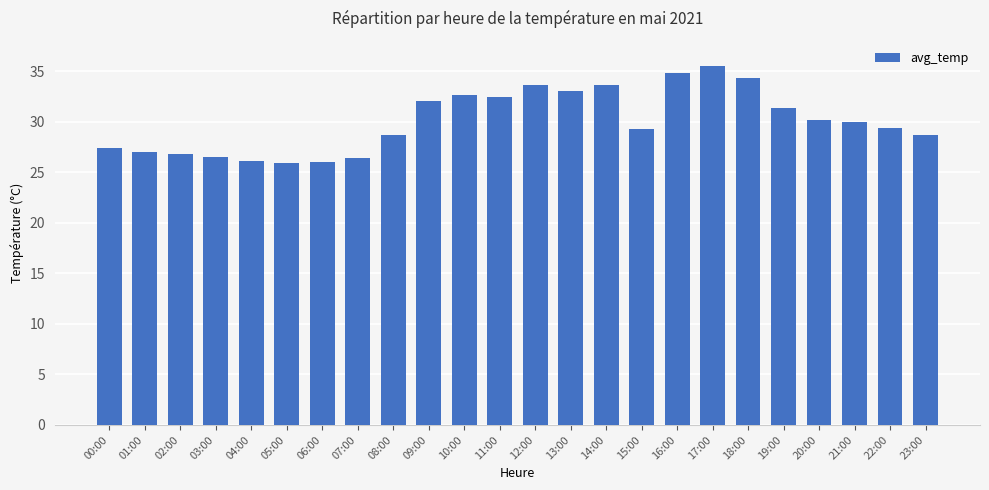

How many distinct data groups are displayed?

1